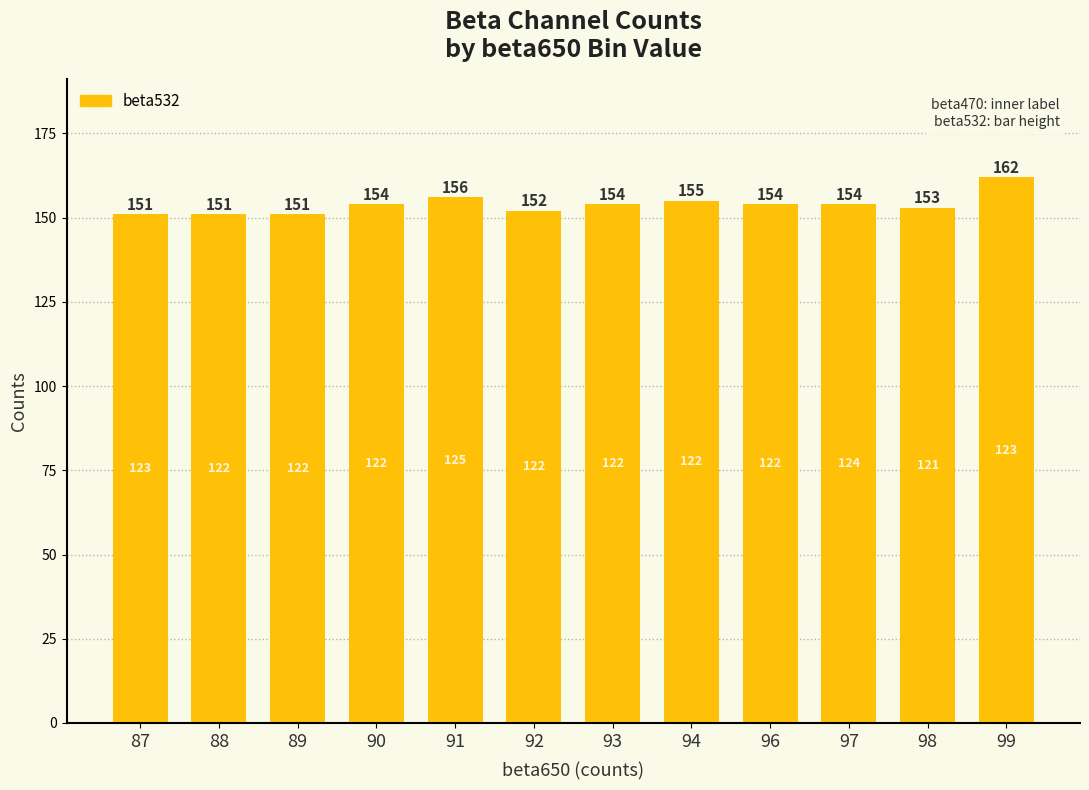

How many bars are there in total?

12